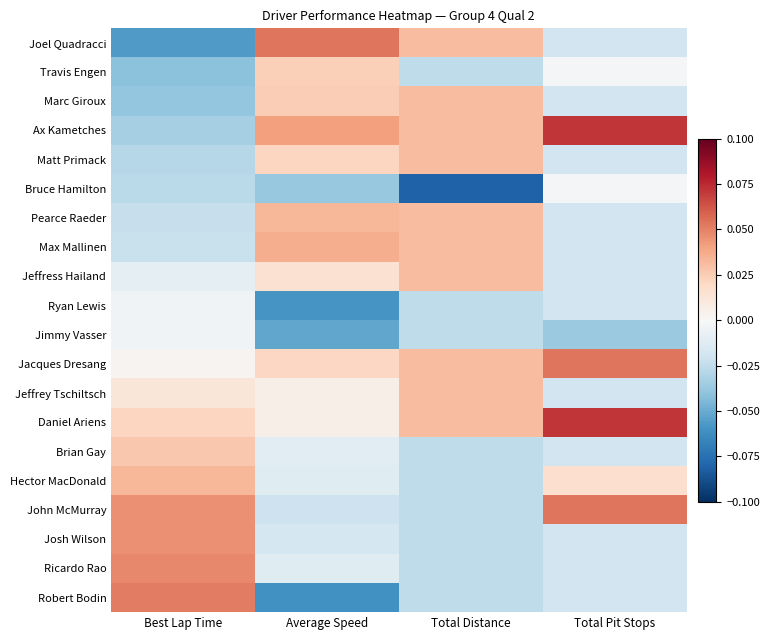

At how many categories does at least one series exceed 0?

4